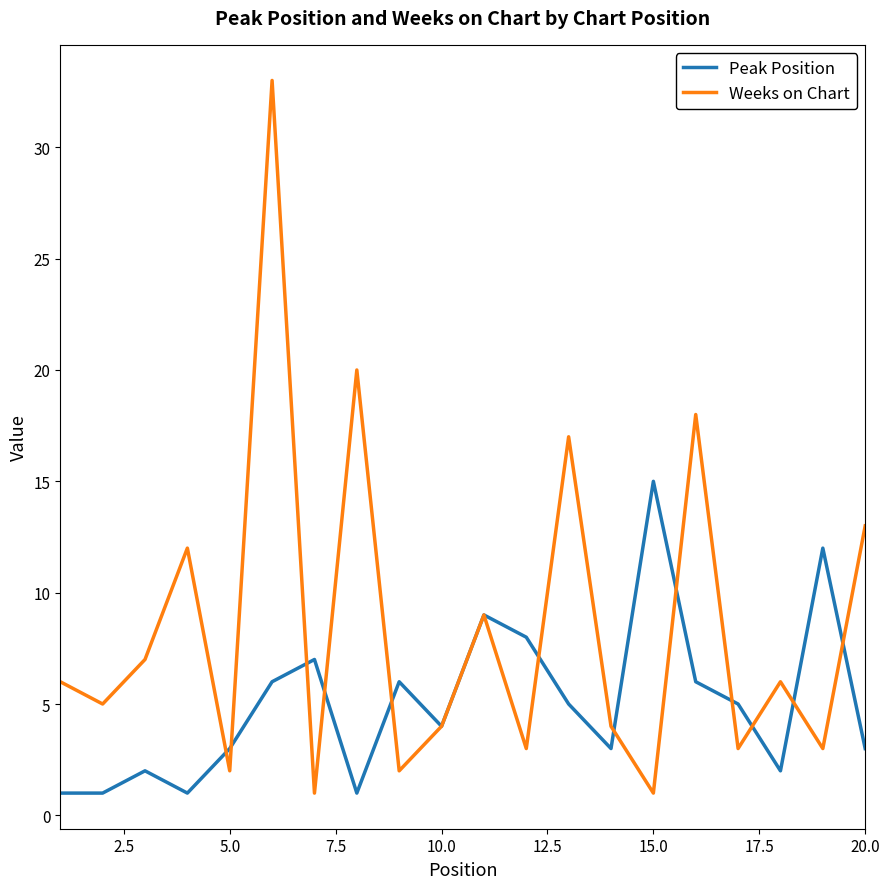

True or false: Peak Position and Weeks on Chart cross at least once.

True